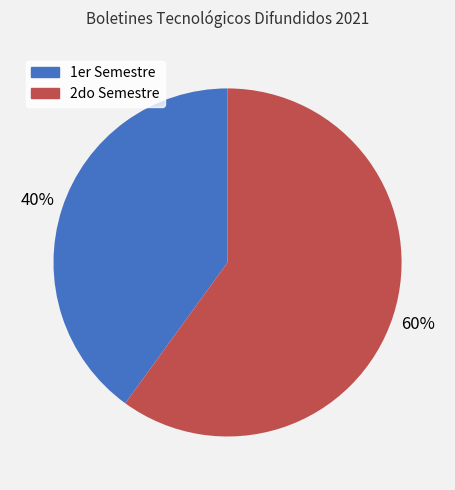

Which slice is the smallest?

1er Semestre